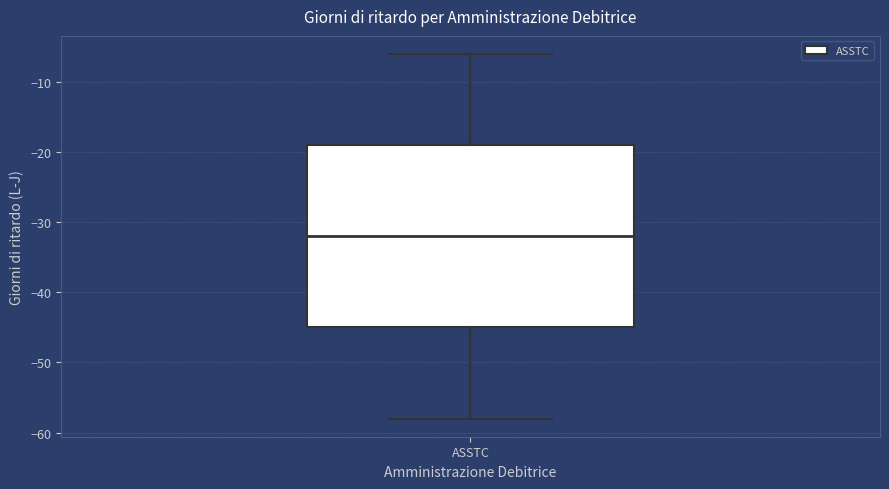

Read this box plot against the y-axis: the position of the median line, the range covered by the box, and the ends of both whiskers. The values are not printed on the chart, so give them approximately, as read against the axis.

median -32, box -45 to -19, whiskers -58 to -6